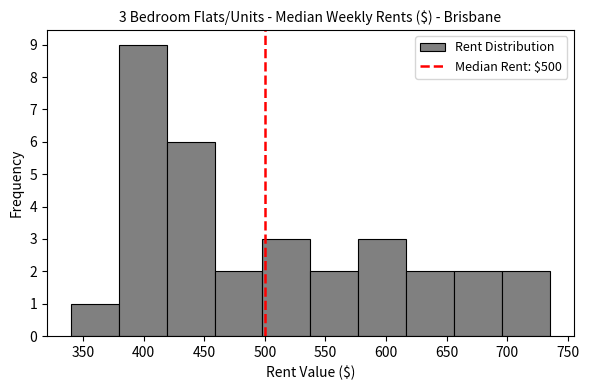

Which range on the x-axis has the tallest bar?

379.5 to 419.0